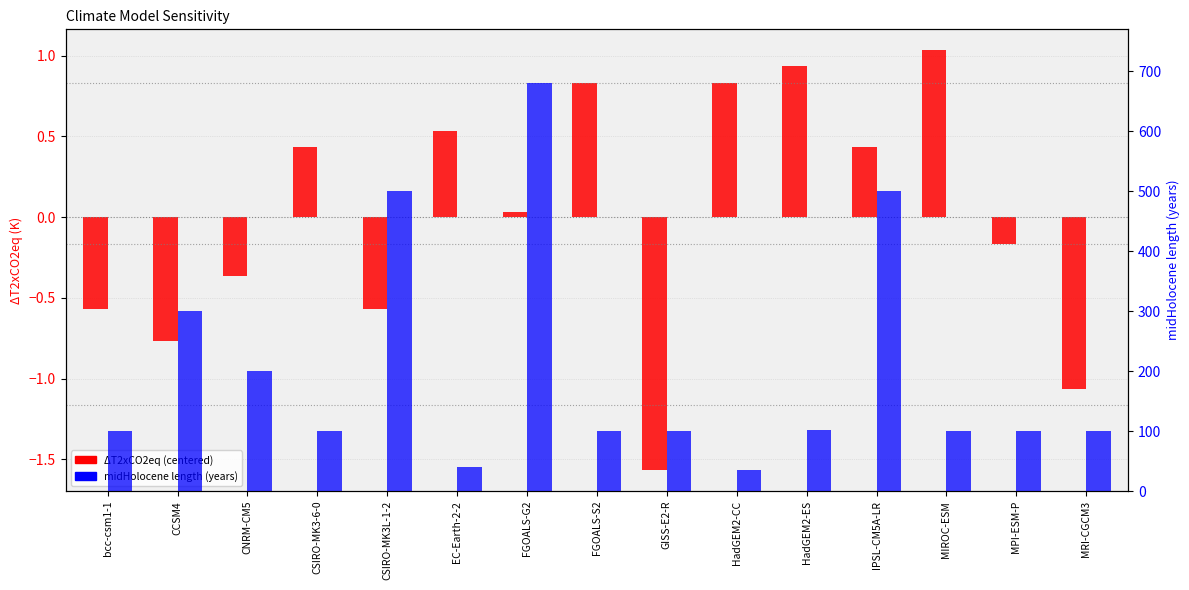

What is the value of the midHolocene length (years) bar at the 9th from the left?

100.0